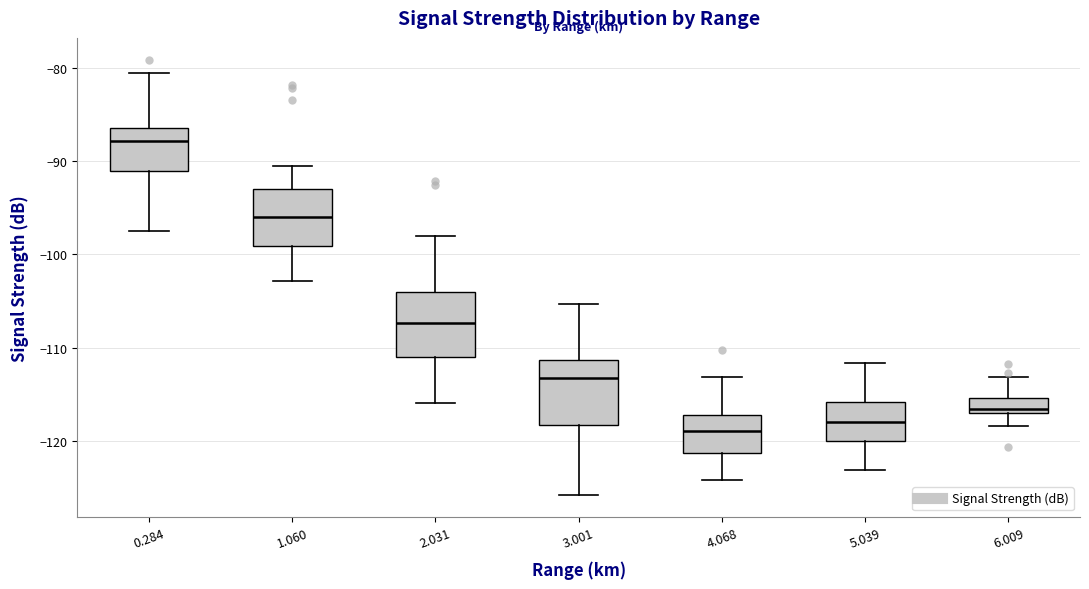

Where does the upper whisker of the box at x = 1.060 end on the y-axis? The values are not printed on the chart, so give them approximately, as read against the axis.

-90